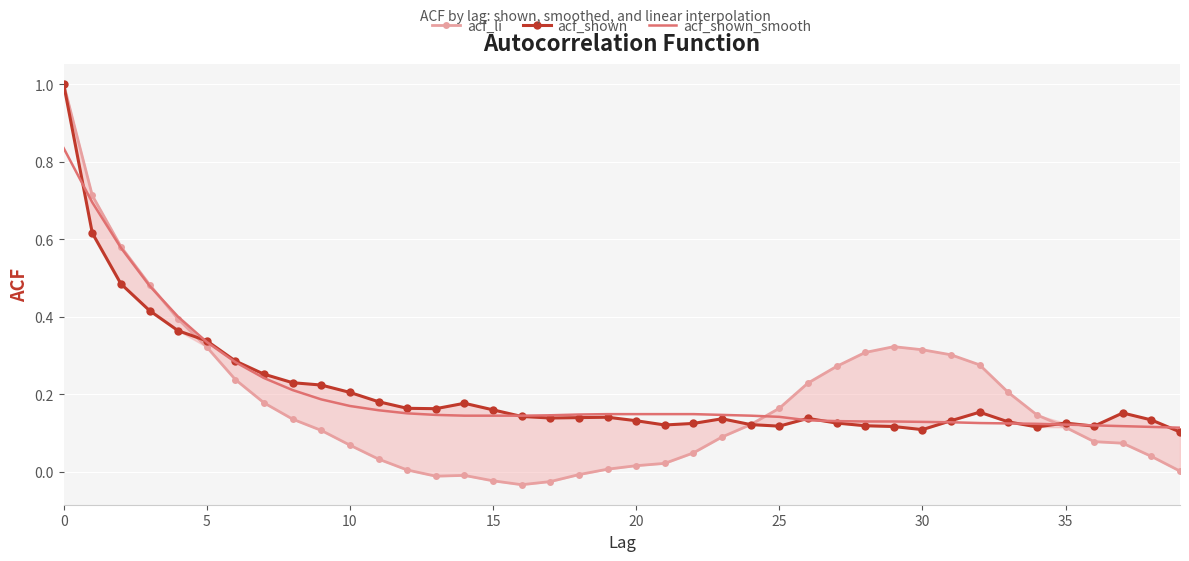

Which category has the lowest value in the acf_shown_smooth series?

39